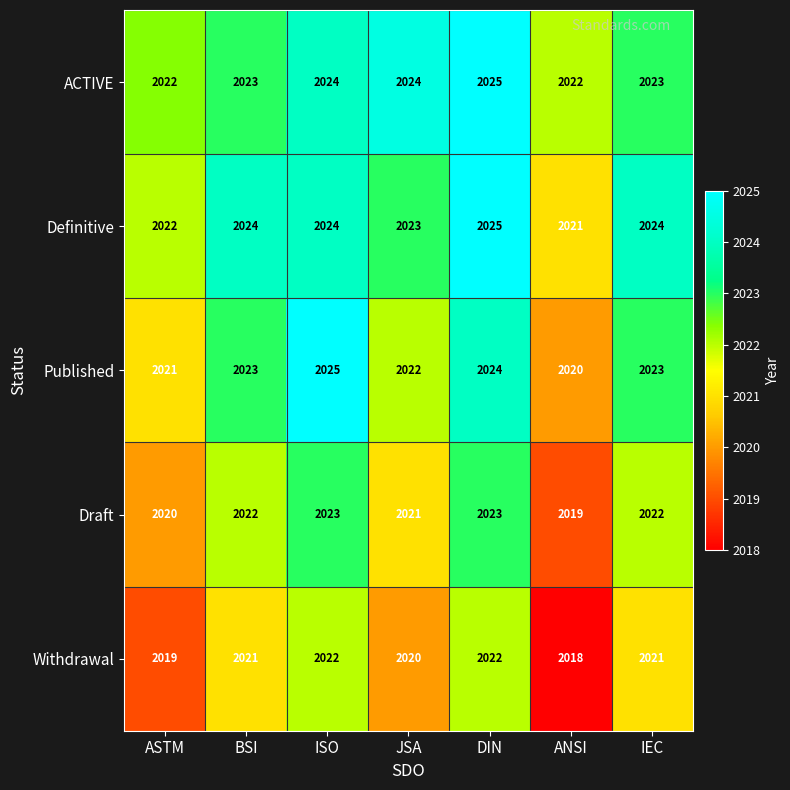

Which series has the widest spread of values?

Published